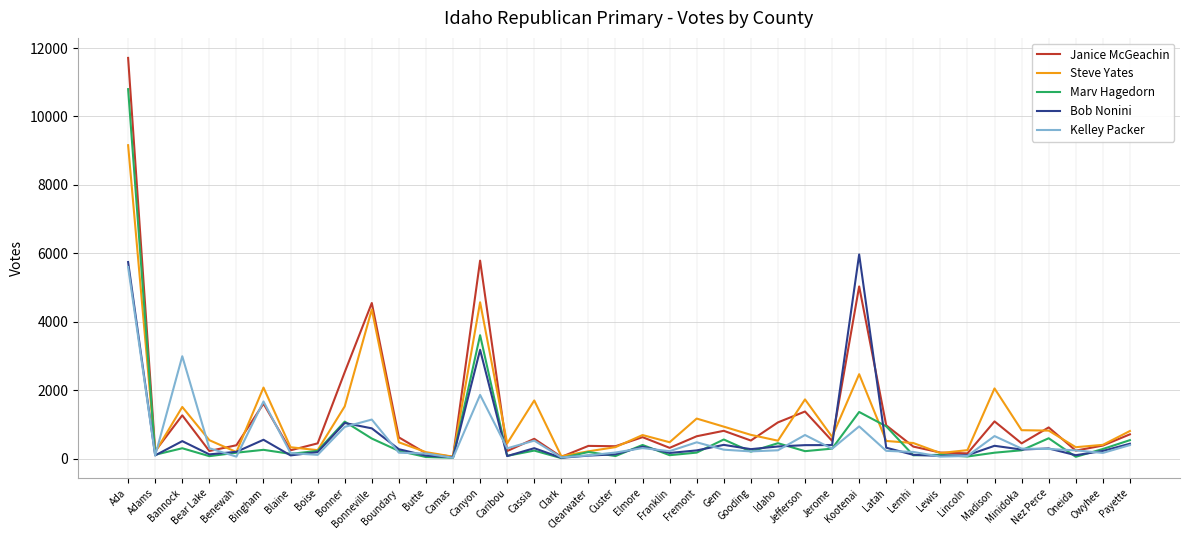

What value does the Steve Yates series have at Fremont, to the nearest 10?

1170